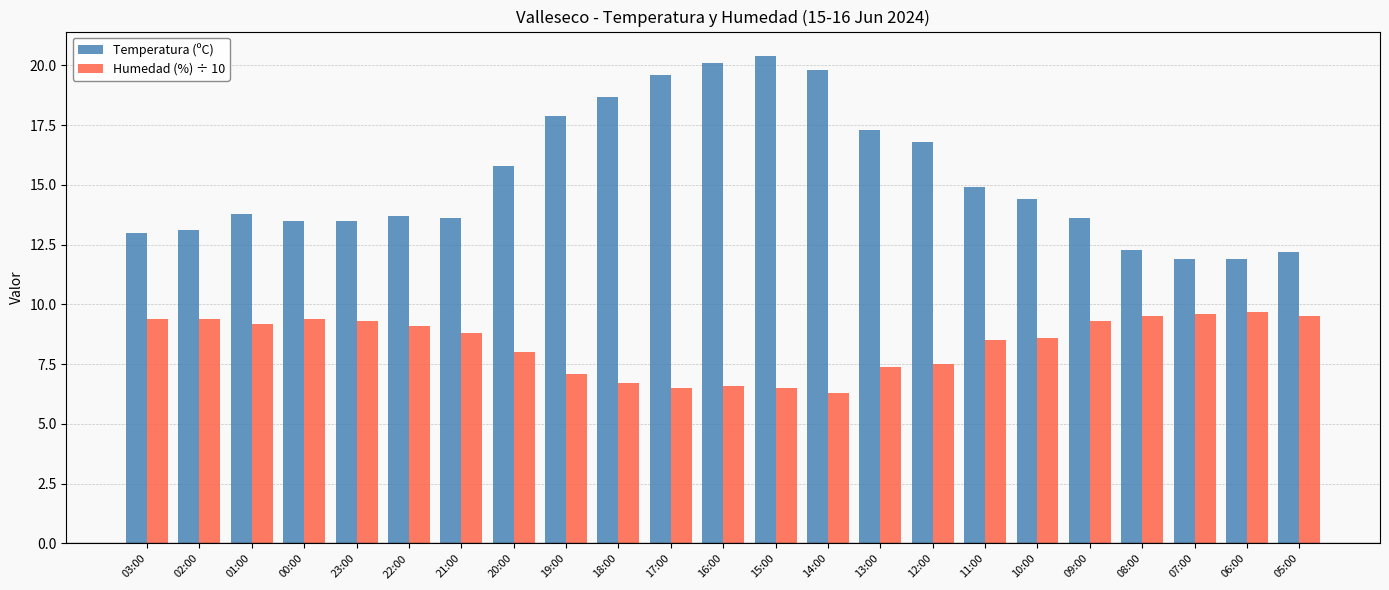

Reading left to right, what are all the values shown in this chart?

Temperatura (ºC): 13.0	13.1	13.8	13.5	13.5	13.7	13.6	15.8	17.9	18.7	19.6	20.1	20.4	19.8	17.3	16.8	14.9	14.4	13.6	12.3	11.9	11.9	12.2
Humedad (%) ÷ 10: 9.4	9.4	9.2	9.4	9.3	9.1	8.8	8.0	7.1	6.7	6.5	6.6	6.5	6.3	7.4	7.5	8.5	8.6	9.3	9.5	9.6	9.7	9.5